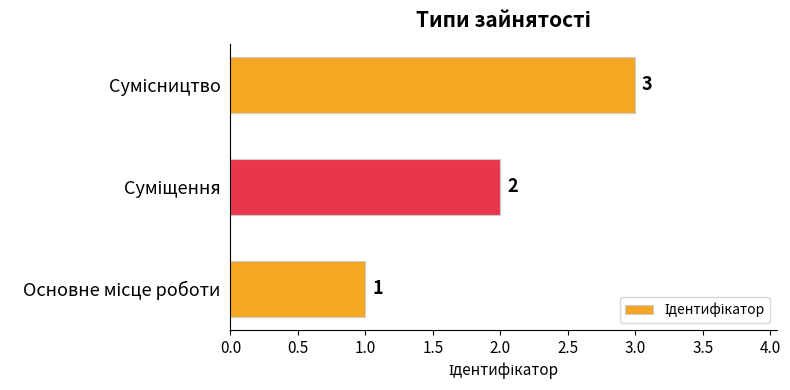

What is the sum of all values?

6